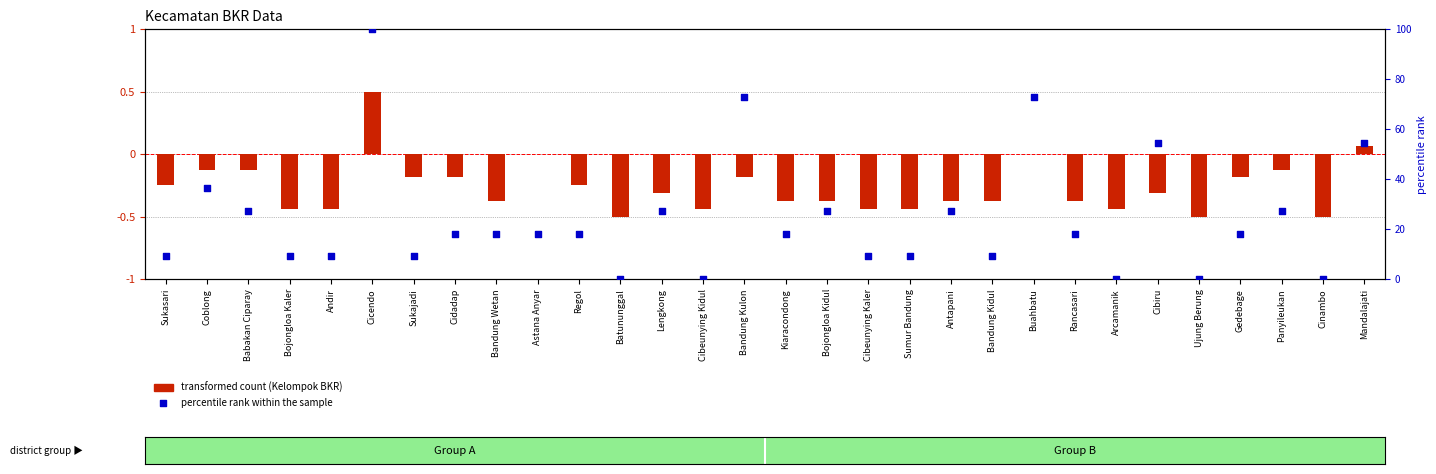

Which series has the largest total across all categories?

percentile rank within the sample (Pertemuan)